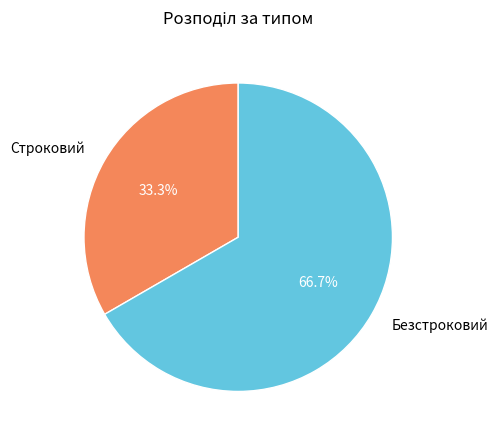

True or false: Безстроковий accounts for 67% of the total.

True